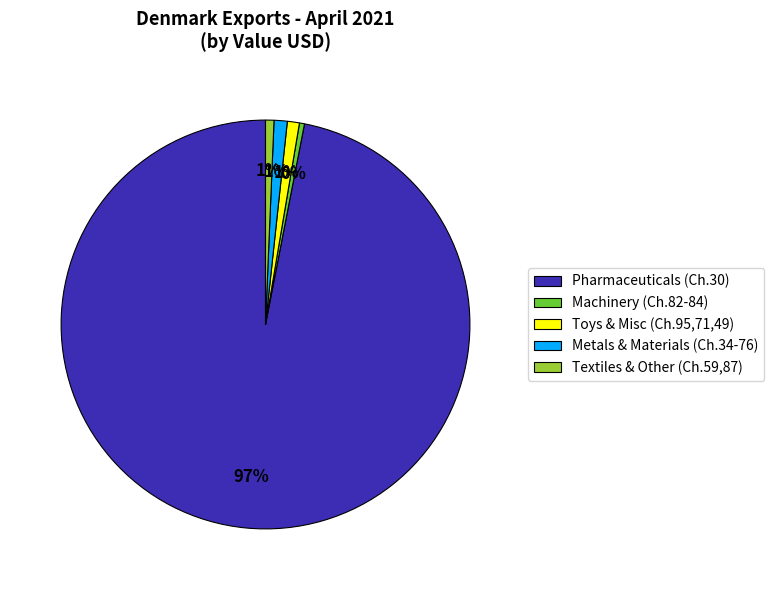

Which slice is the largest?

Pharmaceuticals (Ch.30)